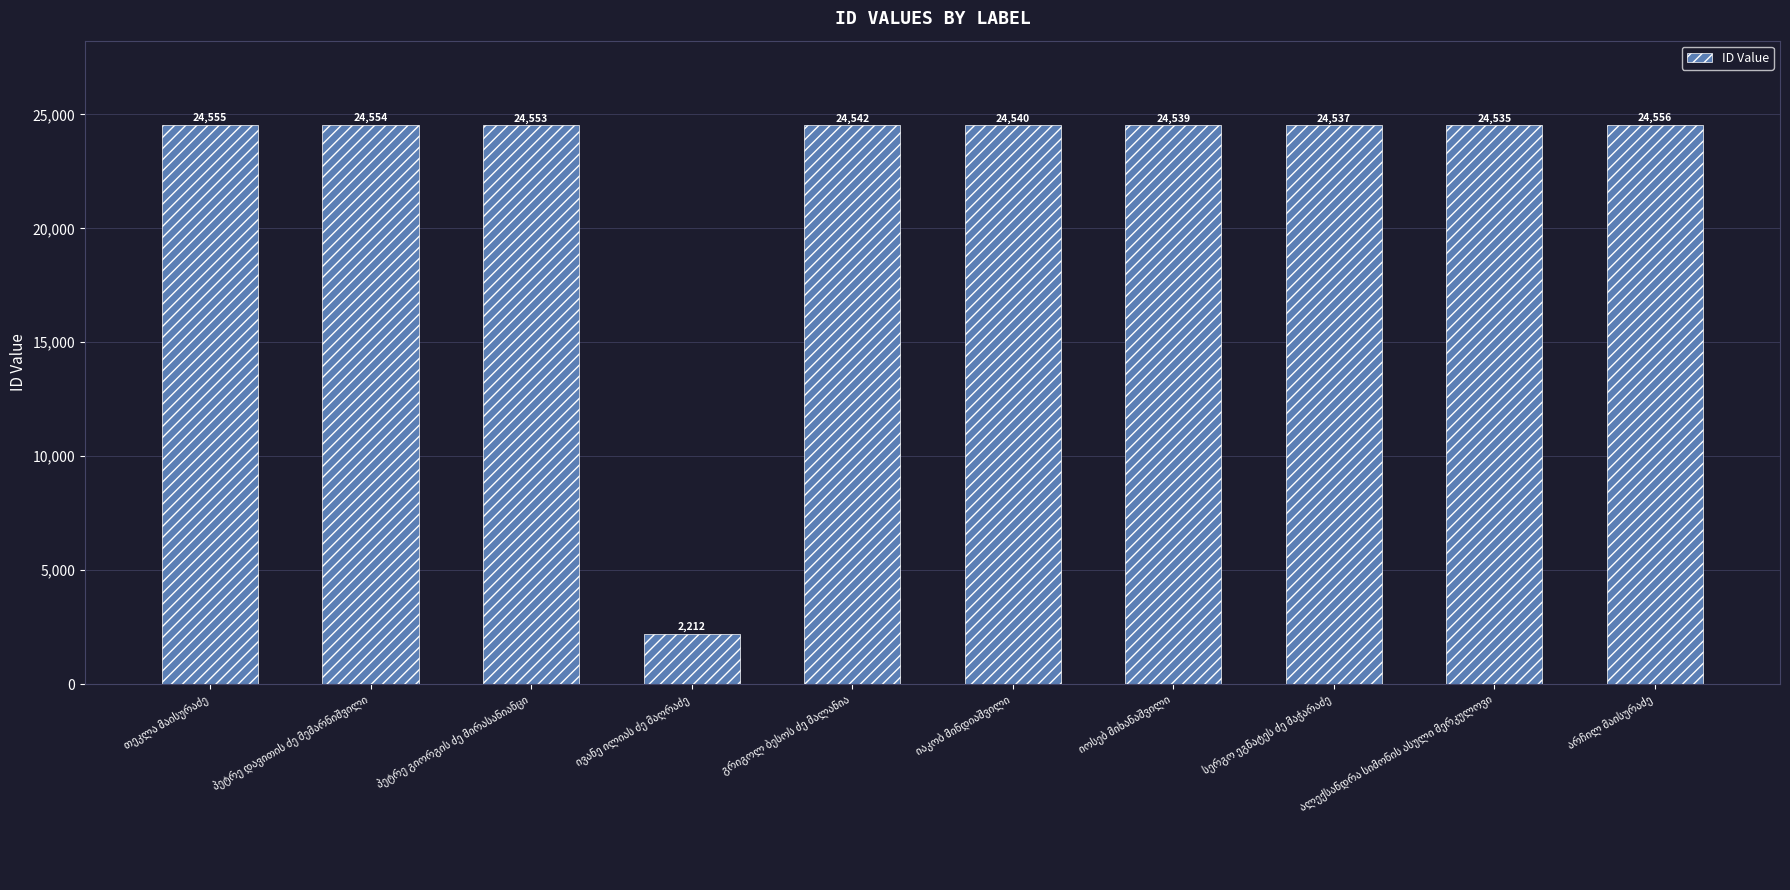

What is the value of the 6th bar from the left?

24540